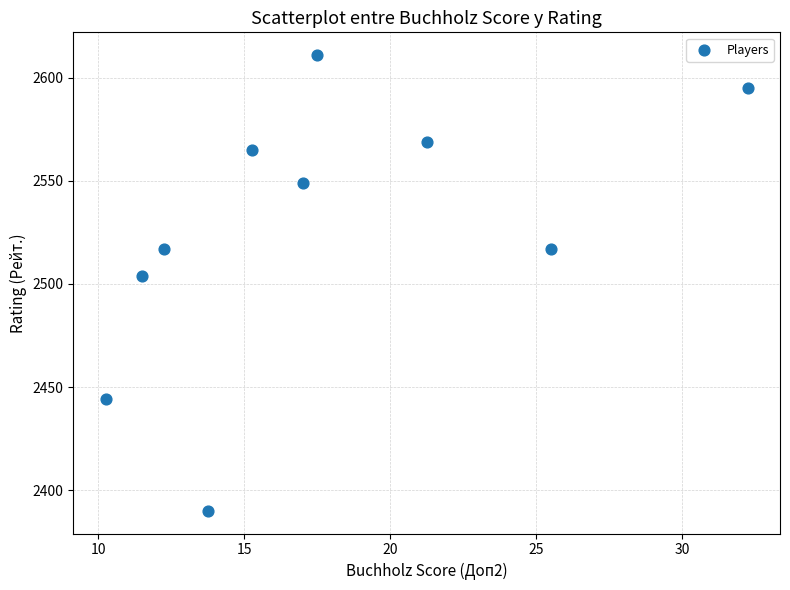

What is the average Y value?

2526